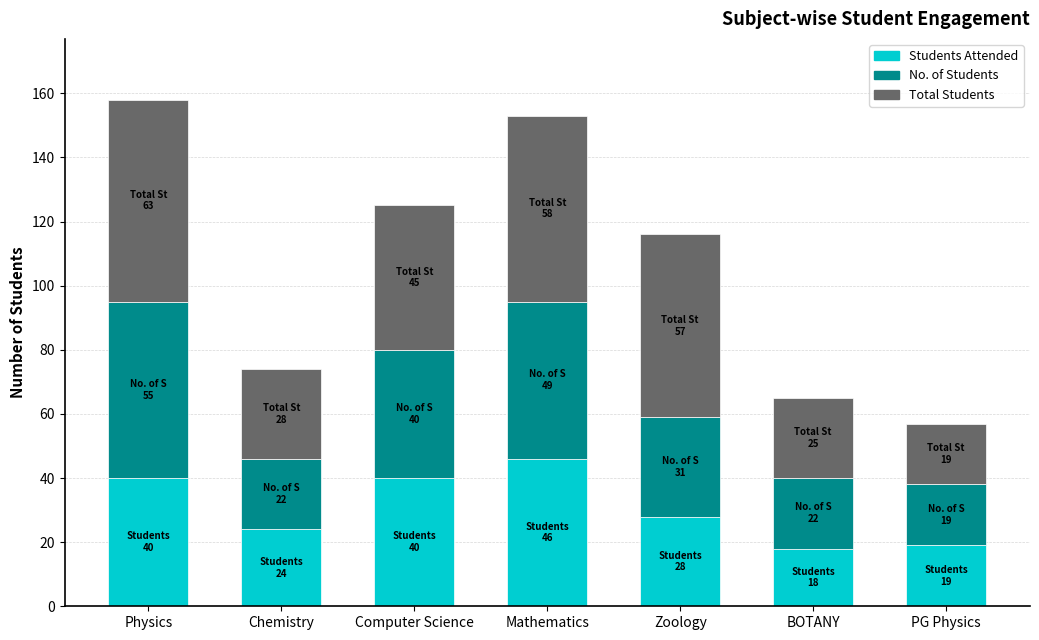

How many bars are there in total?

7